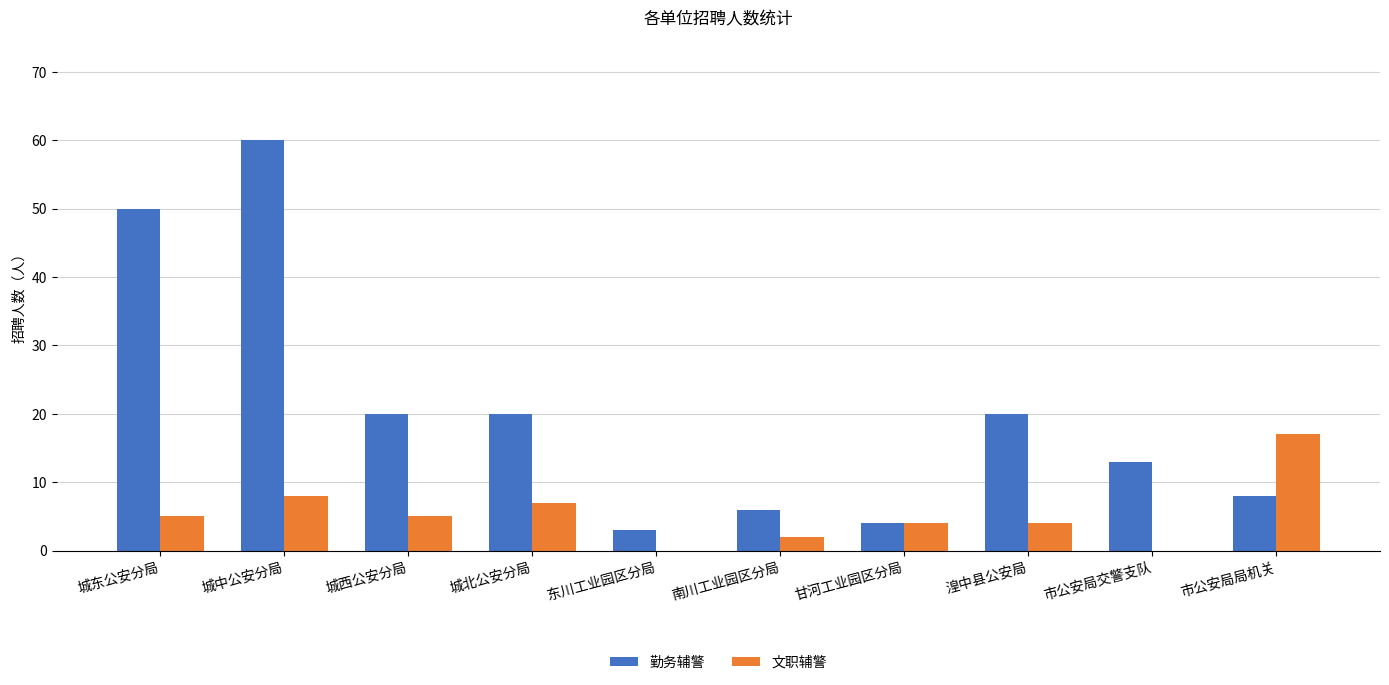

Which series has the largest total across all categories?

勤务辅警